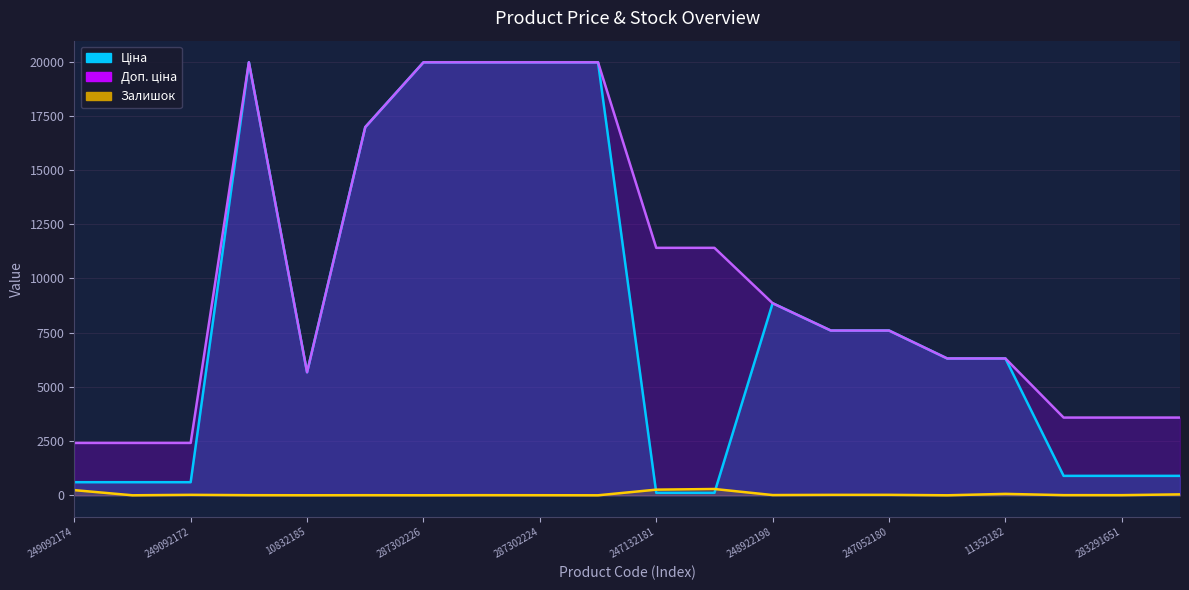

How many lines are shown in the chart?

3